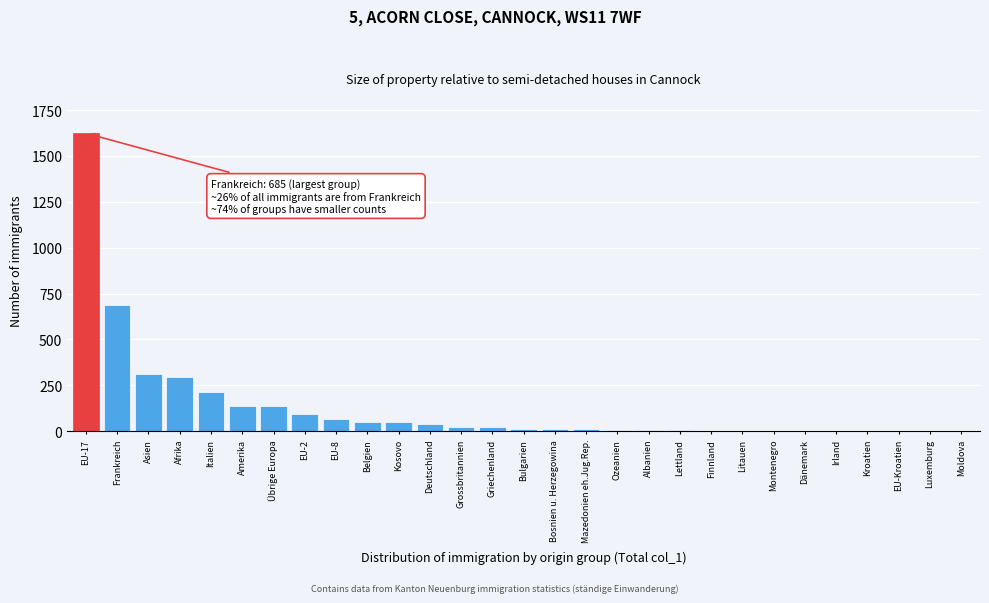

At which label is the value closest to 812?

Frankreich